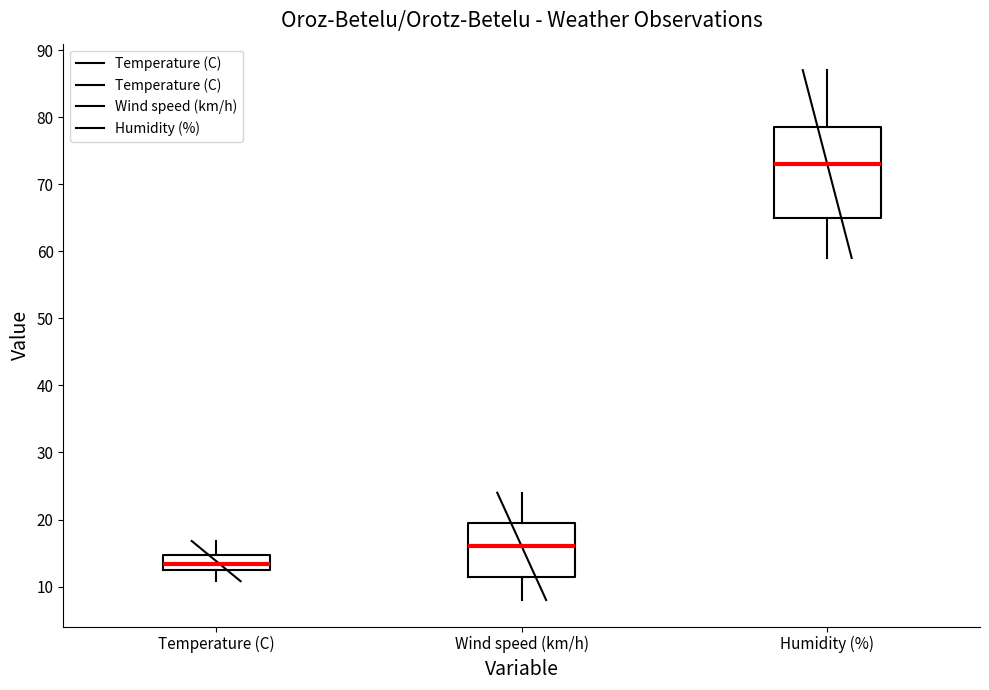

Where is the lower edge of the box for Temperature (C) on the y-axis? The values are not printed on the chart, so give them approximately, as read against the axis.

12